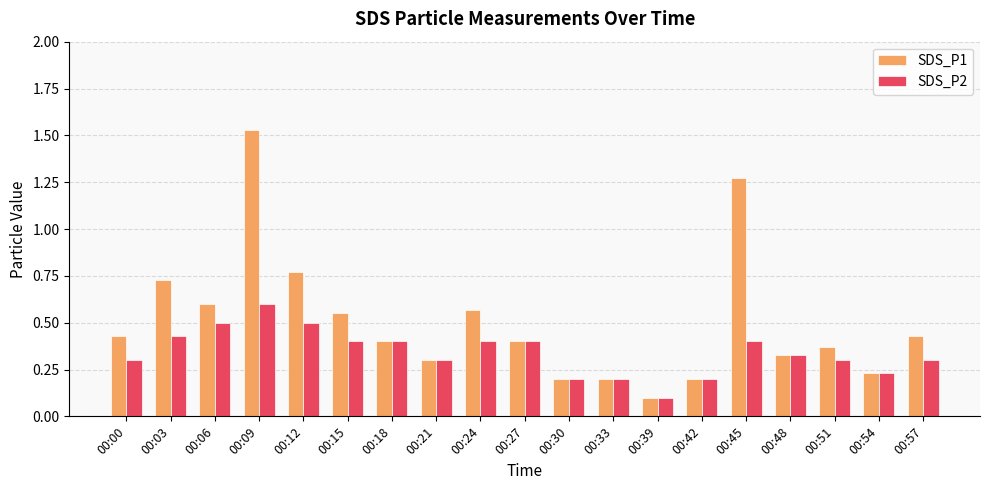

The SDS_P1 series shows 0.6 at 00:15. True or false?

True